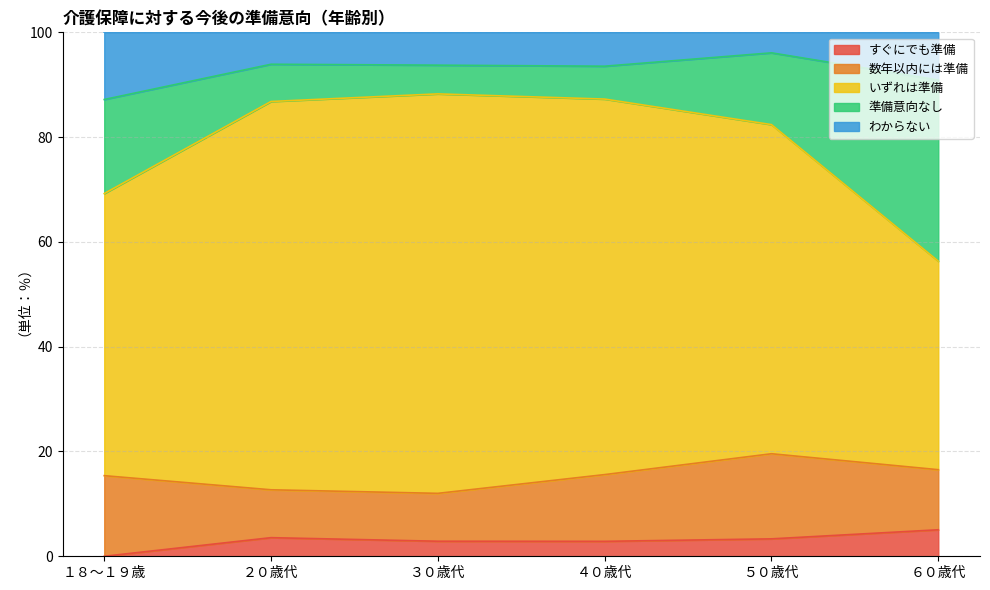

At which label does すぐにでも準備 reach its minimum?

１８～１９歳